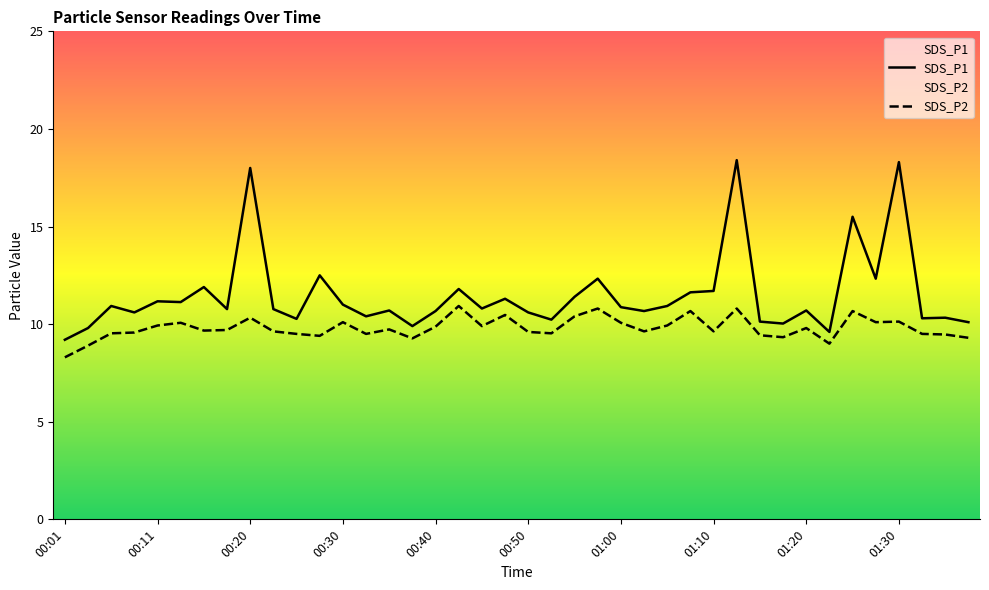

The SDS_P1 series shows 4.1 at 14. True or false?

False